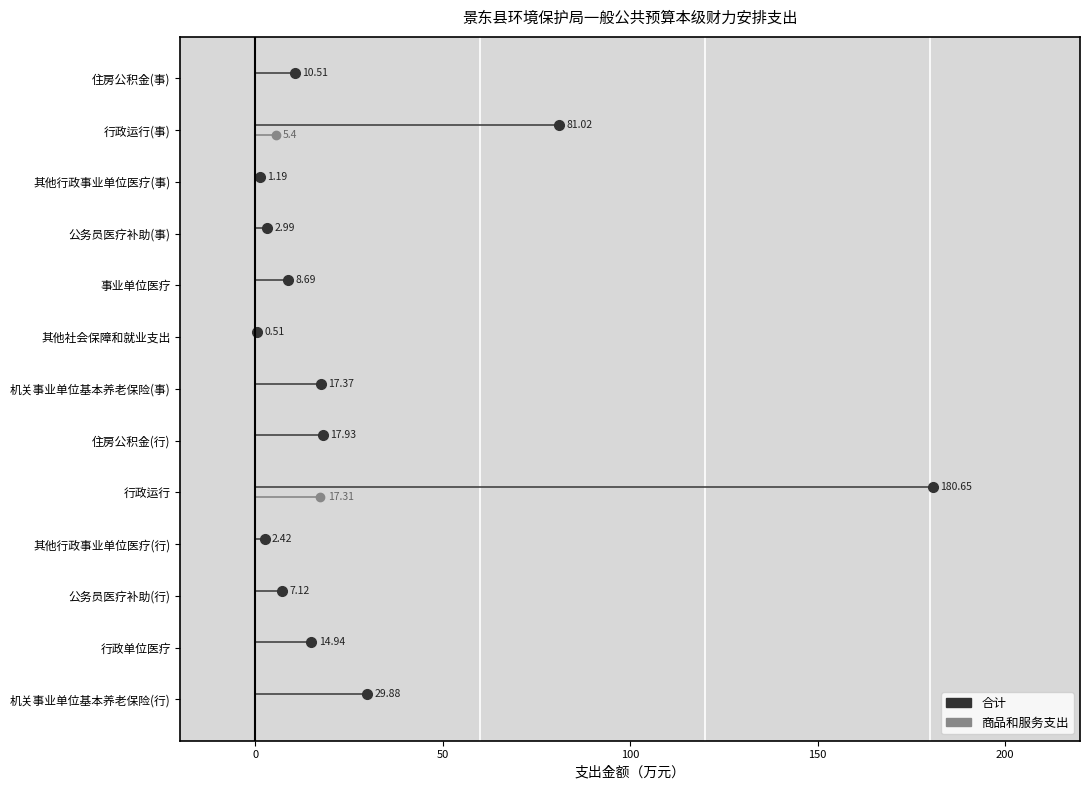

Count the number of data series in this chart.

2